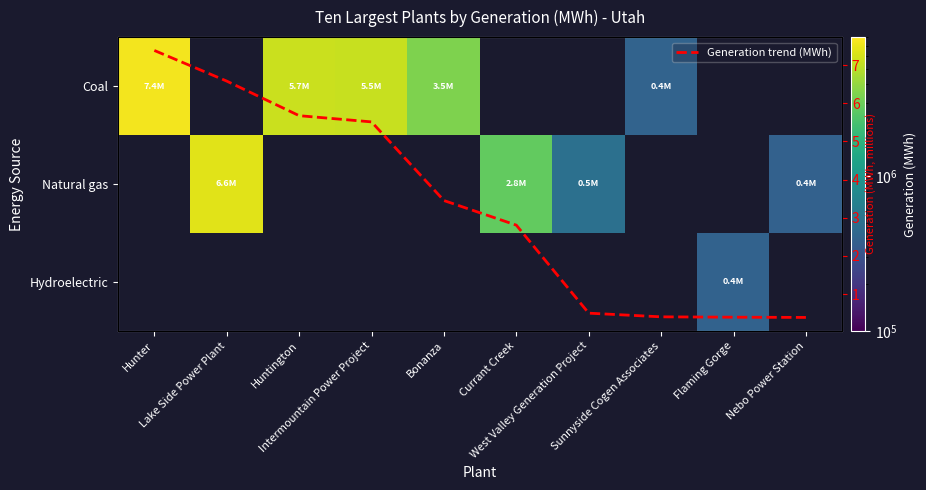

Which series has the largest total across all categories?

Coal